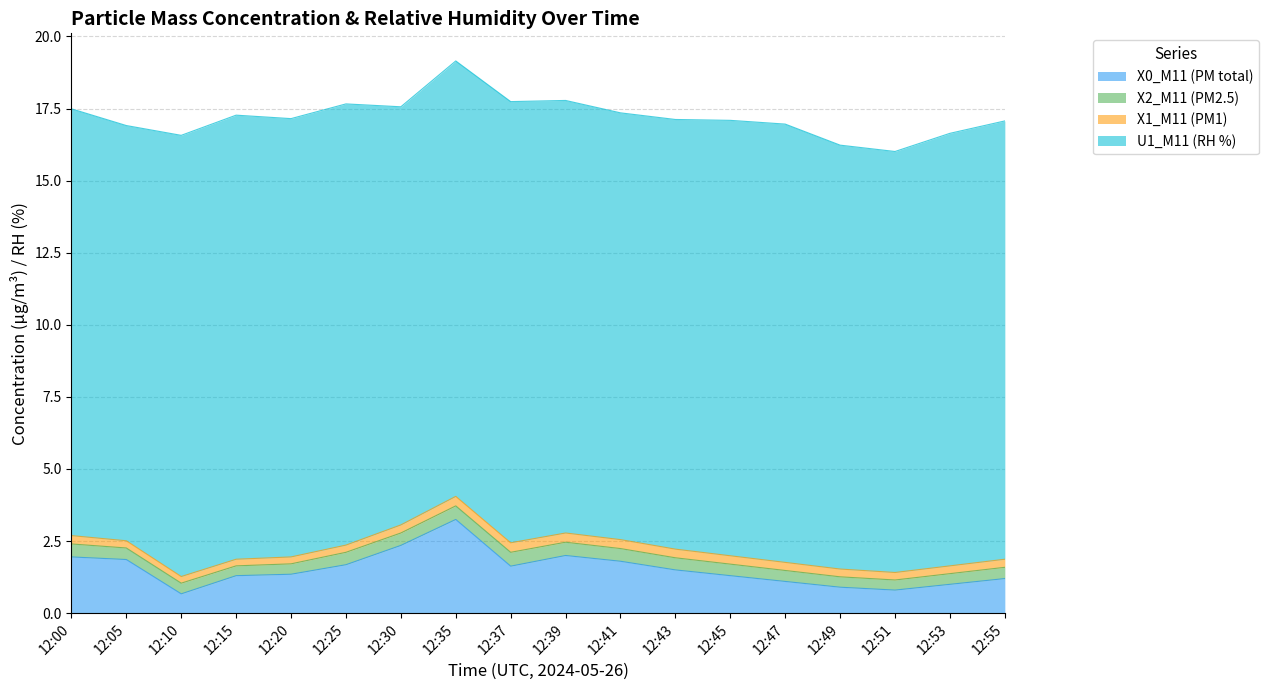

How many series are shown in this chart?

4